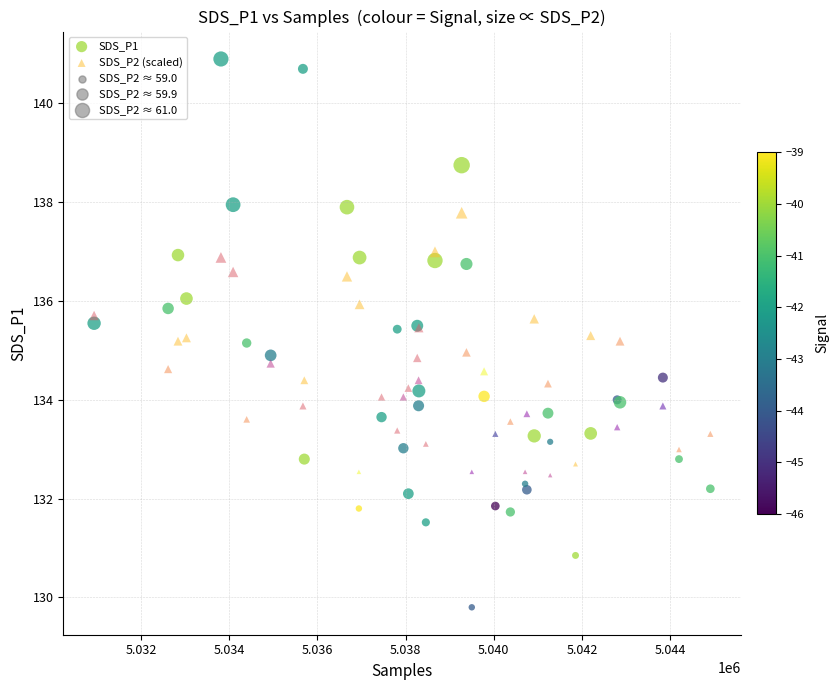

Which series reaches the minimum Y coordinate?

SDS_P1